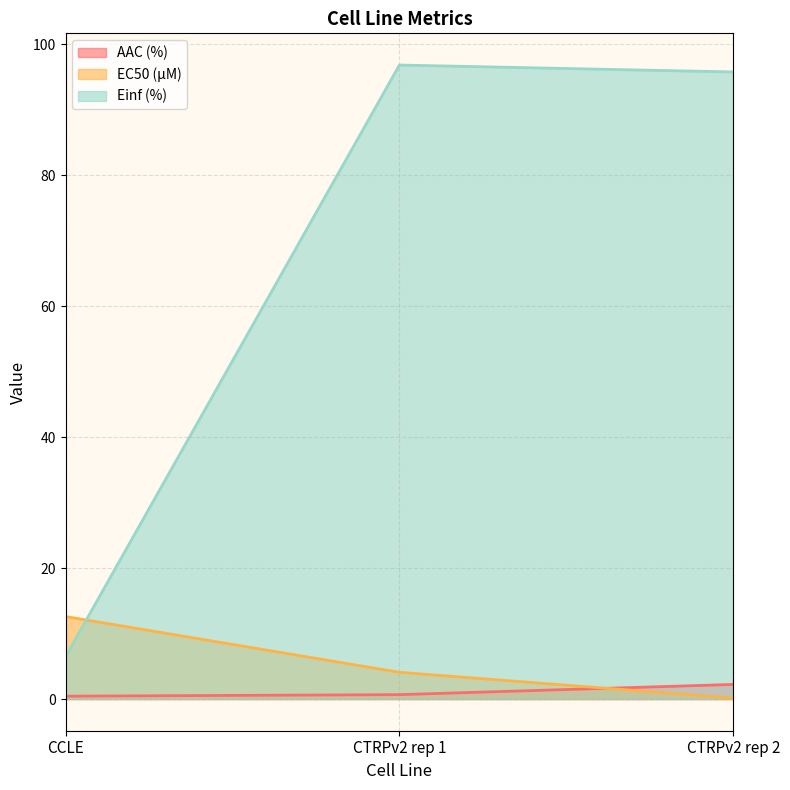

At CTRPv2 rep 1, list the series in order from largest to smallest.

Einf (%), EC50 (µM), AAC (%)